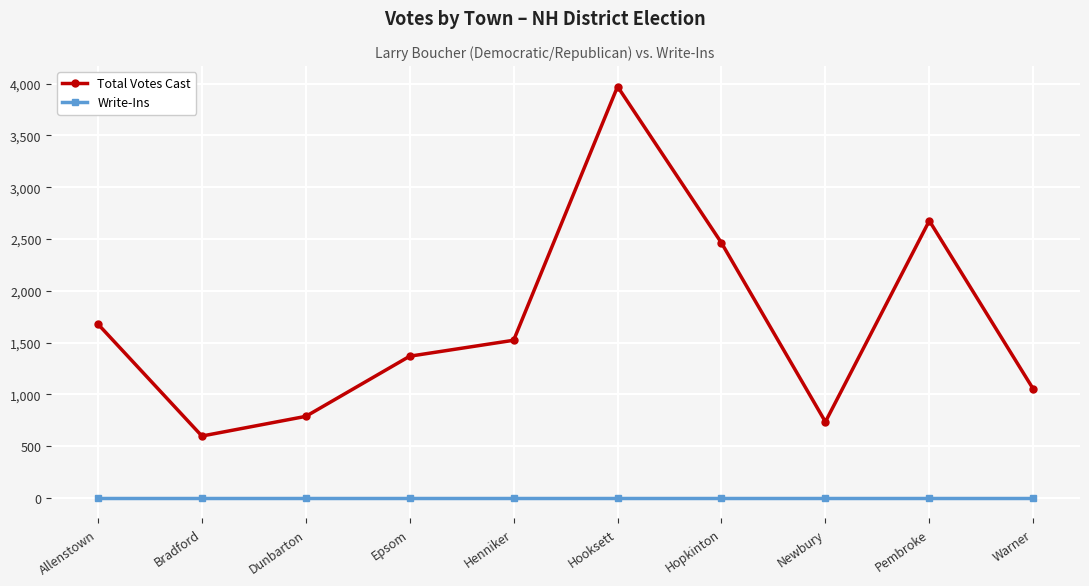

The Total Votes Cast series shows 212 at Dunbarton. True or false?

False